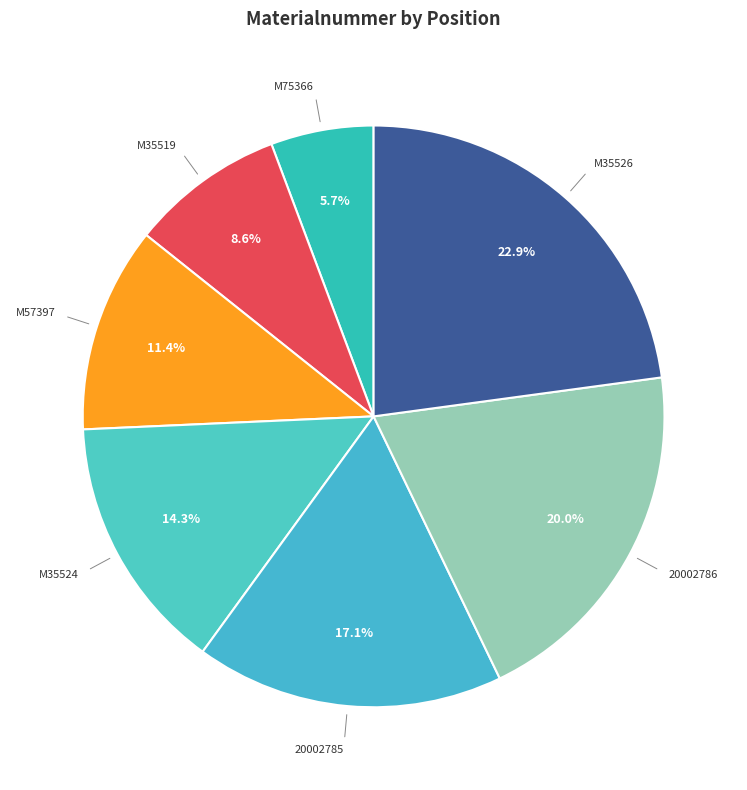

Count the number of slices in the pie.

7